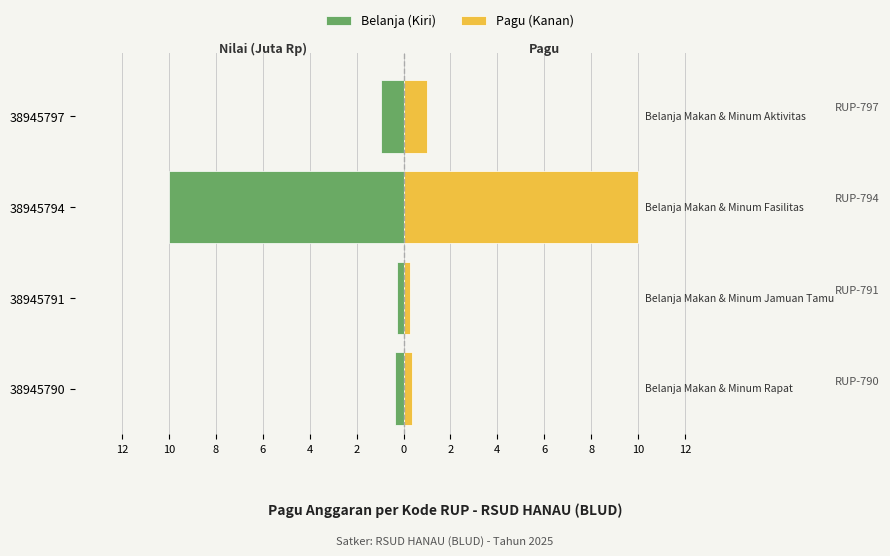

What is the spread (max minus min) of values at 38945791?

0.6